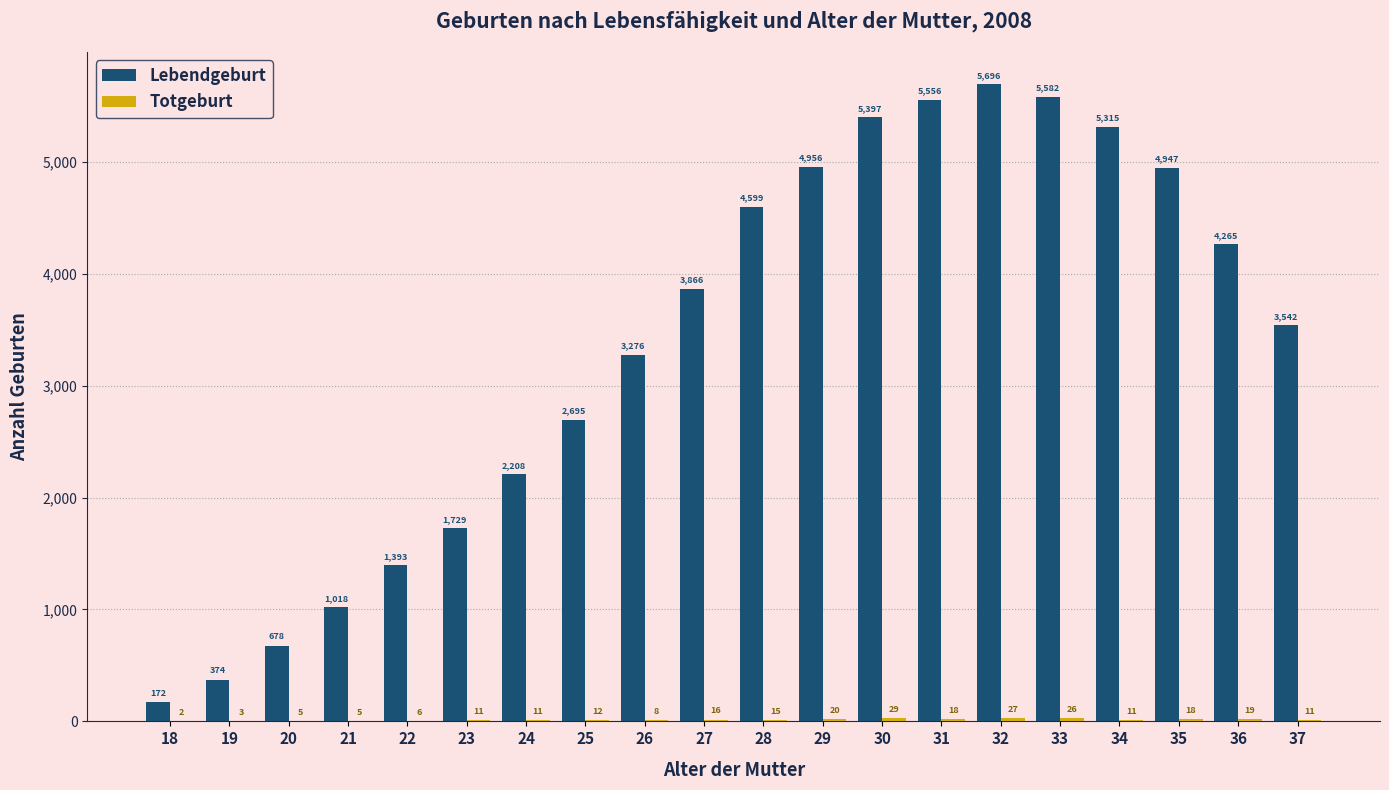

Which series changed the most between 22 and 24?

Lebendgeburt